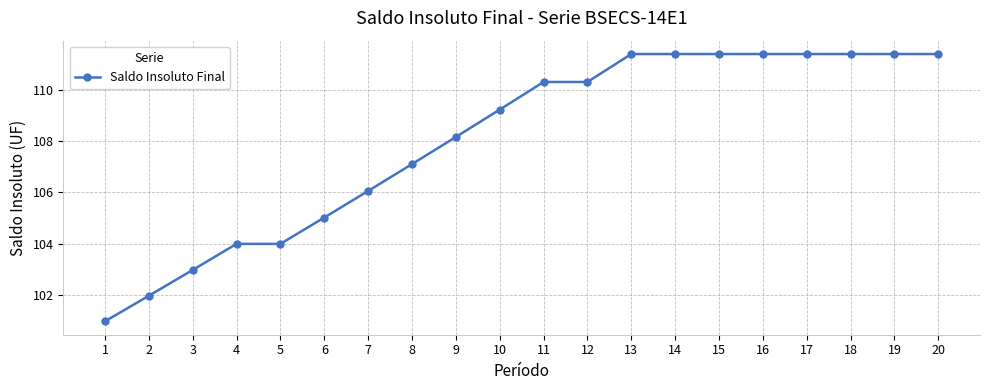

Which label corresponds to the smallest value in the chart?

1